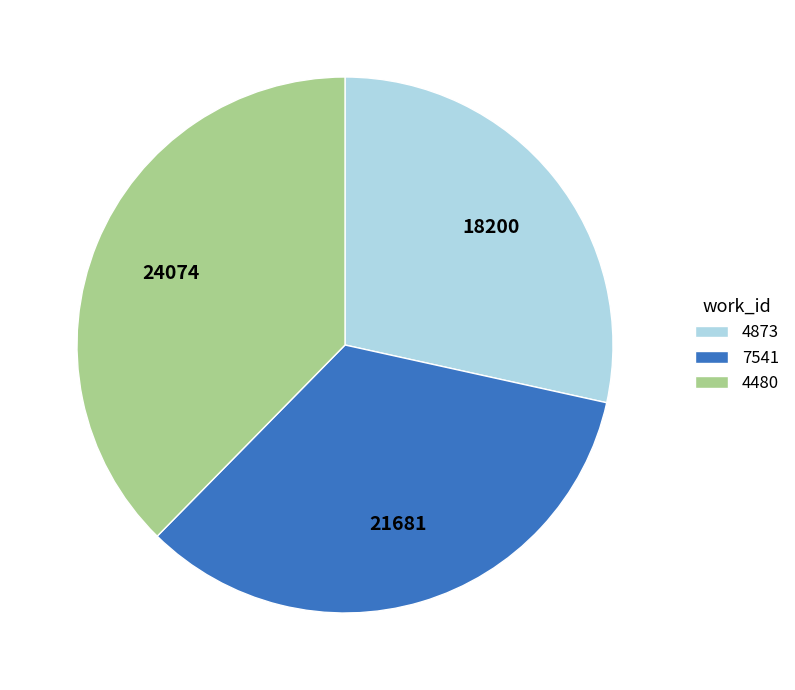

How many segments does this pie chart have?

3